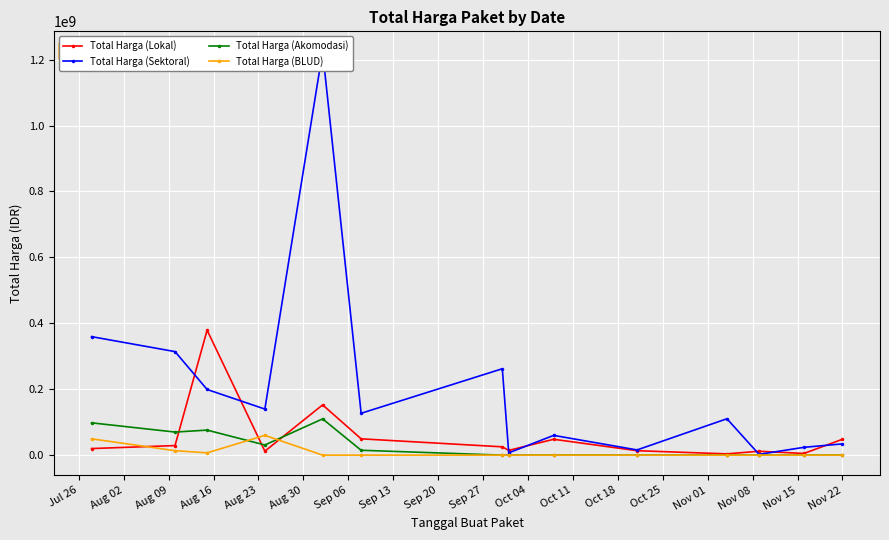

What is the highest value of the Total Harga (Akomodasi) series?

110000000